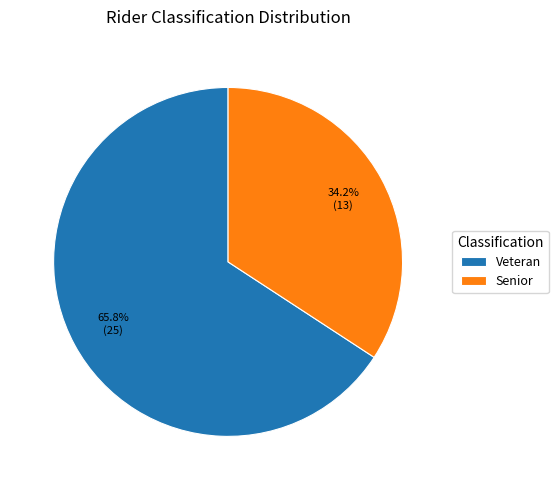

Is the sum of Senior and Veteran greater than half?

Yes